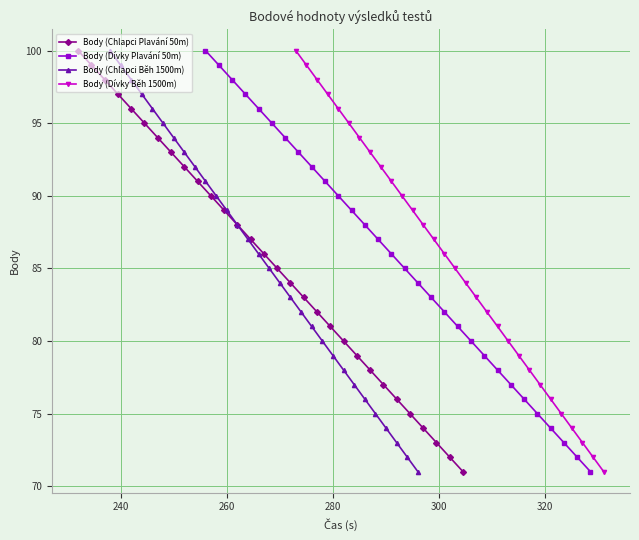

What is the minimum value for Body (Chlapci Plavání 50m)?

71